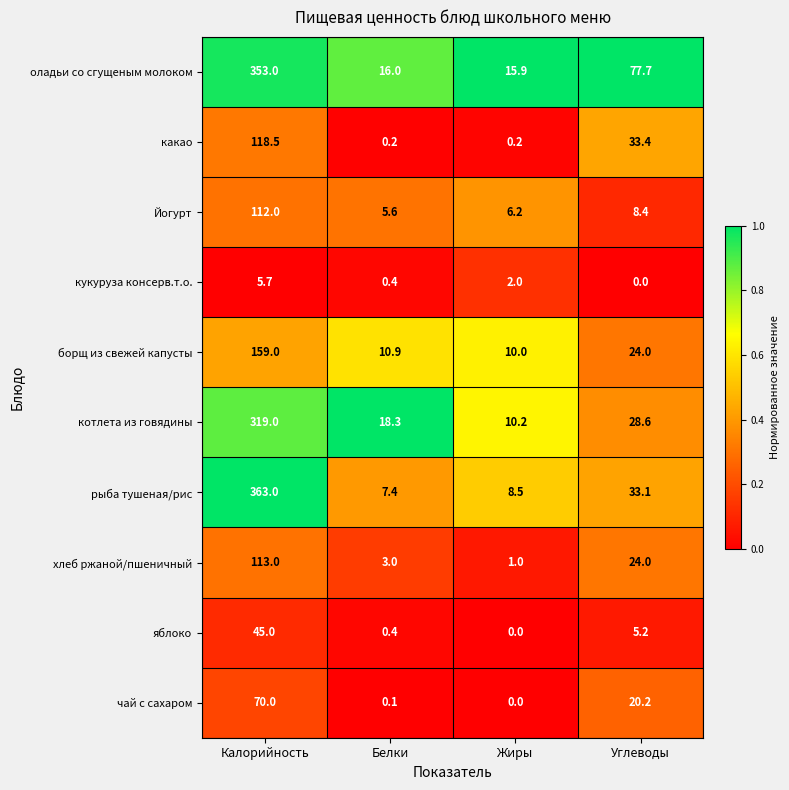

List the labels in order of котлета из говядины value, smallest first.

Жиры, Белки, Углеводы, Калорийность